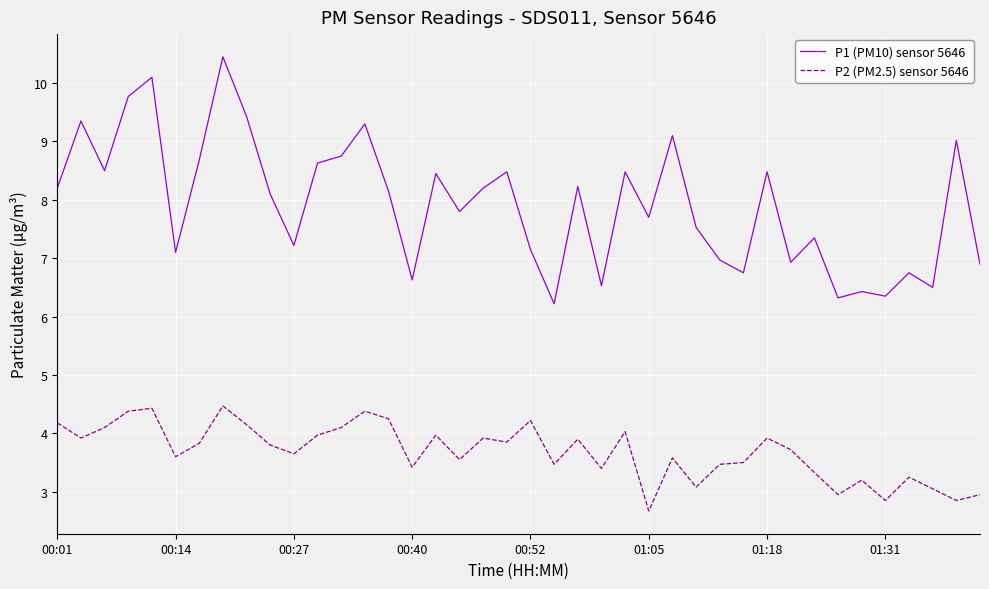

What is the maximum value for P2 (PM2.5) sensor 5646?

4.5